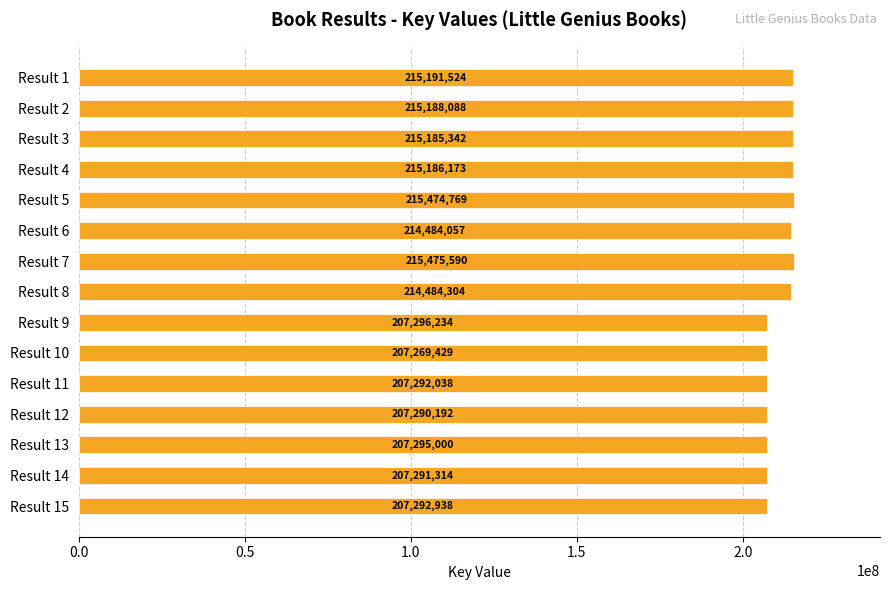

What is the value of the 9th bar from the top?

207296234